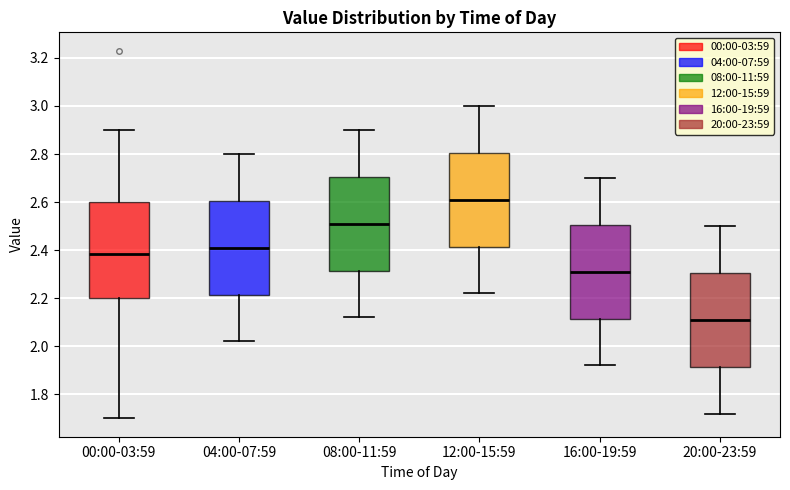

Where does the median line of the box for 20:00-23:59 sit on the y-axis? The values are not printed on the chart, so give them approximately, as read against the axis.

2.12